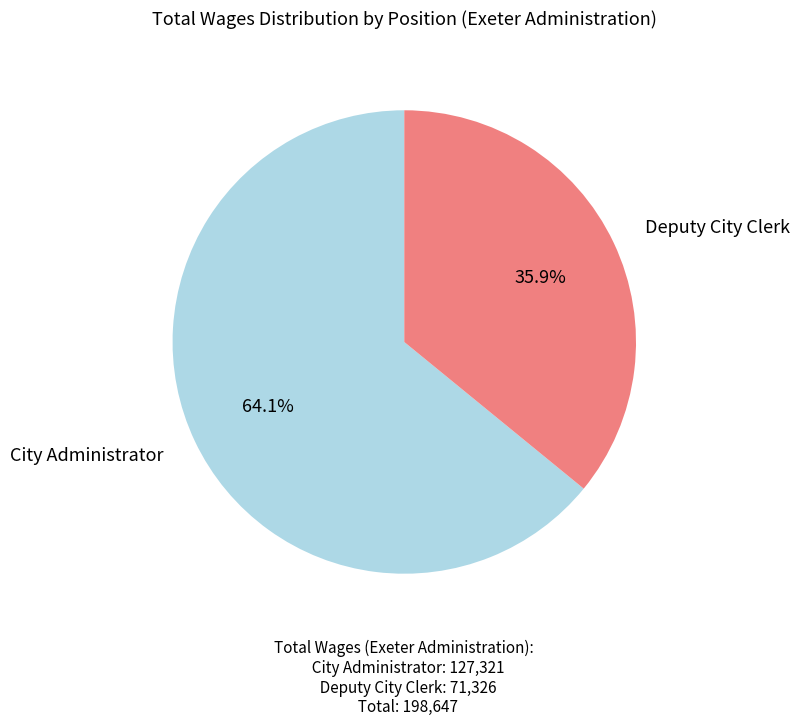

Which category accounts for the majority?

City Administrator